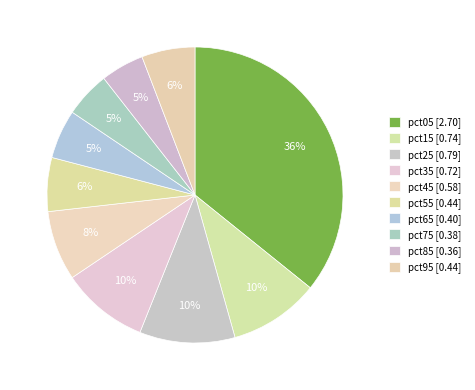

How many slices are in this pie chart?

10